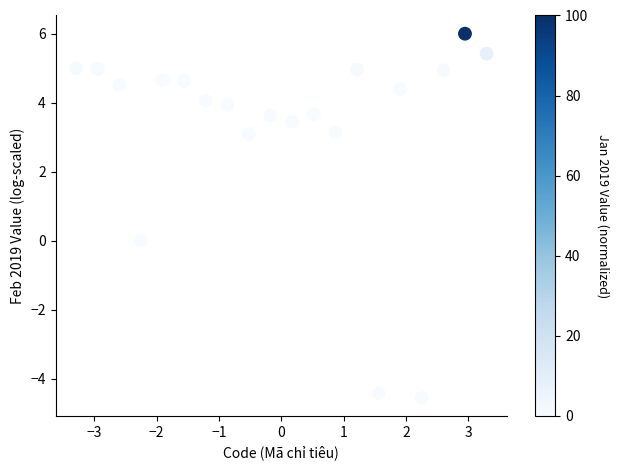

What is the range of X values (max minus min)?

6.6